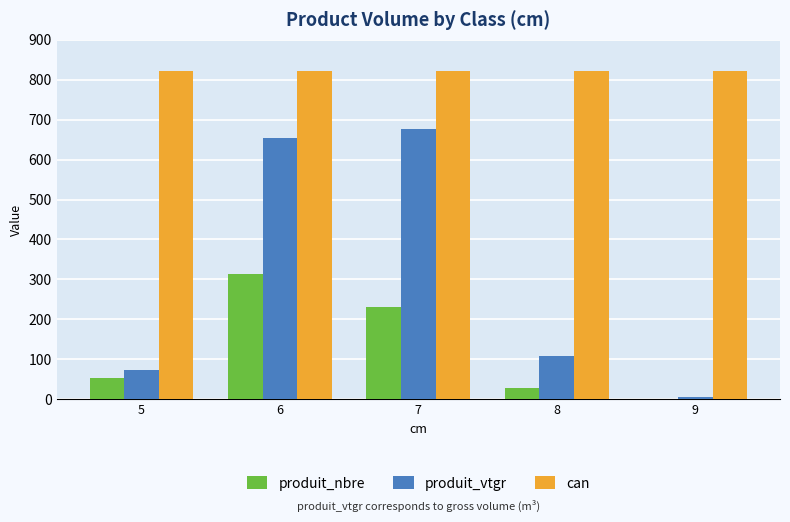

The value of produit_vtgr at 8 is 107.2. True or false?

True